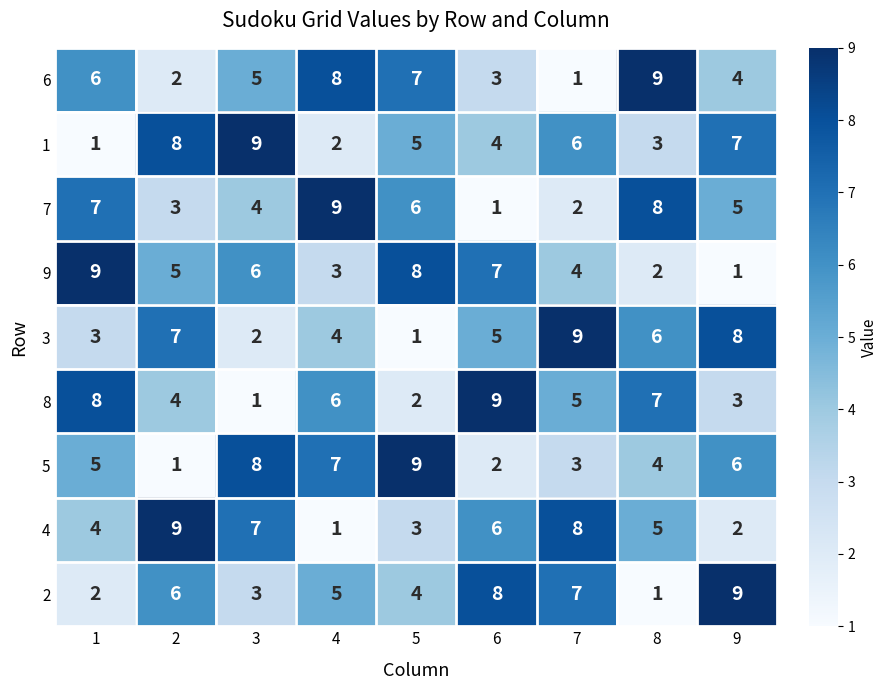

Rank the series at 8 from highest to lowest value.

6, 7, 8, 3, 4, 5, 1, 9, 2